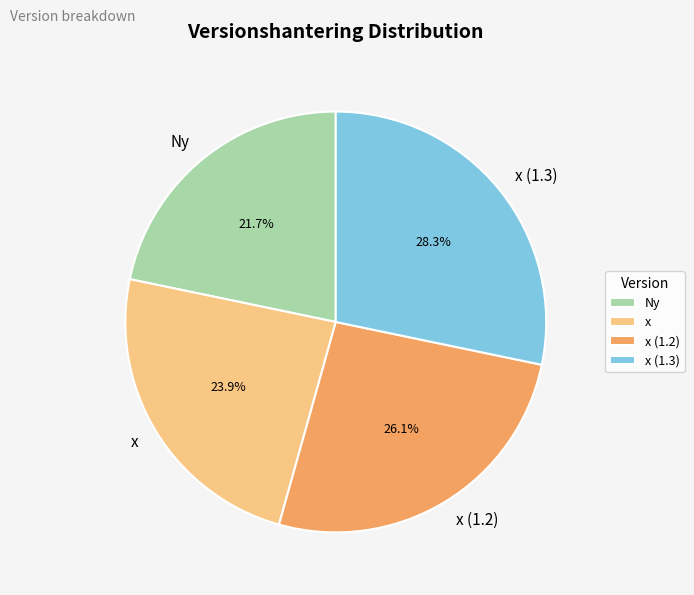

To the nearest percent, what is the average slice percentage?

25%